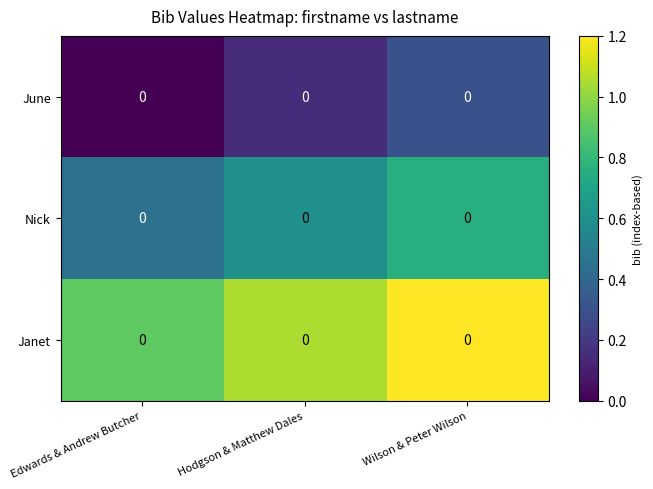

At which label does Janet first exceed 1?

Hodgson & Matthew Dales